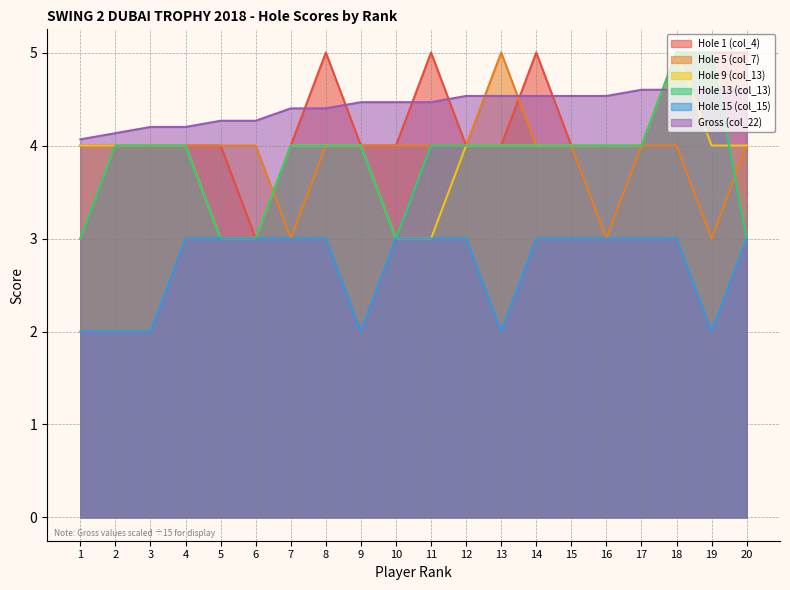

What is the difference between the second highest and minimum values in the Hole 9 (col_13) series?

1.0